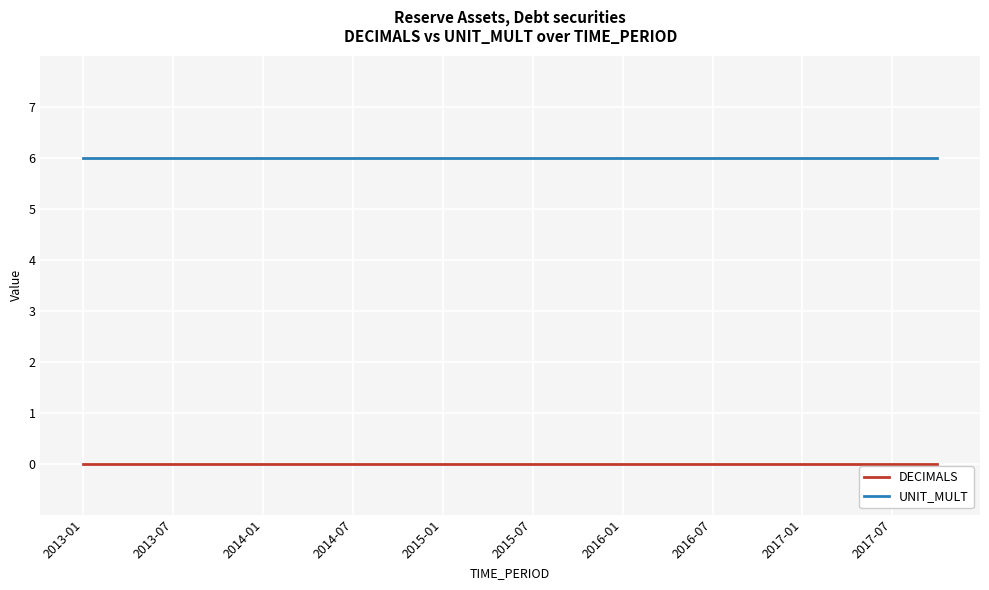

True or false: DECIMALS and UNIT_MULT cross at least once.

False